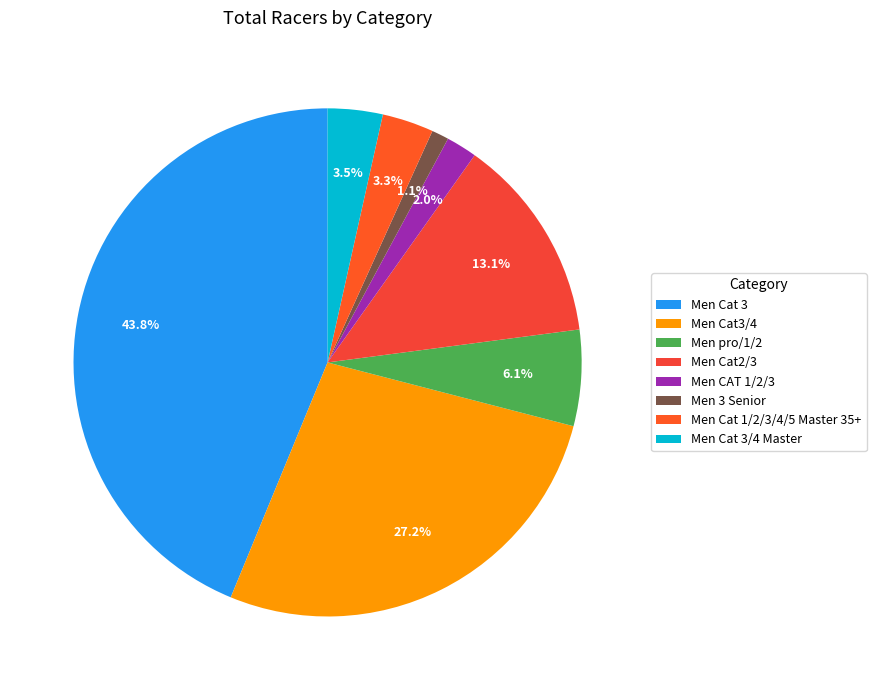

To the nearest percent, what is the average slice percentage?

12%